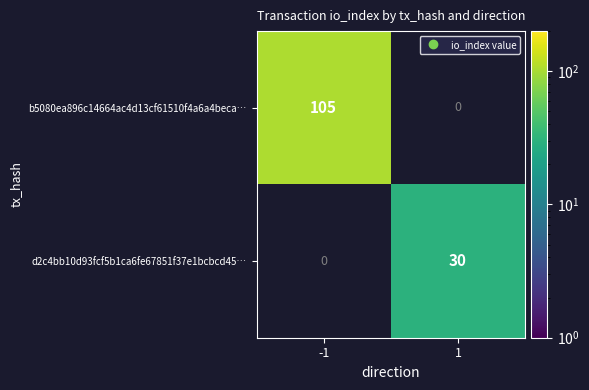

At which category does the chart reach its peak across all series?

-1